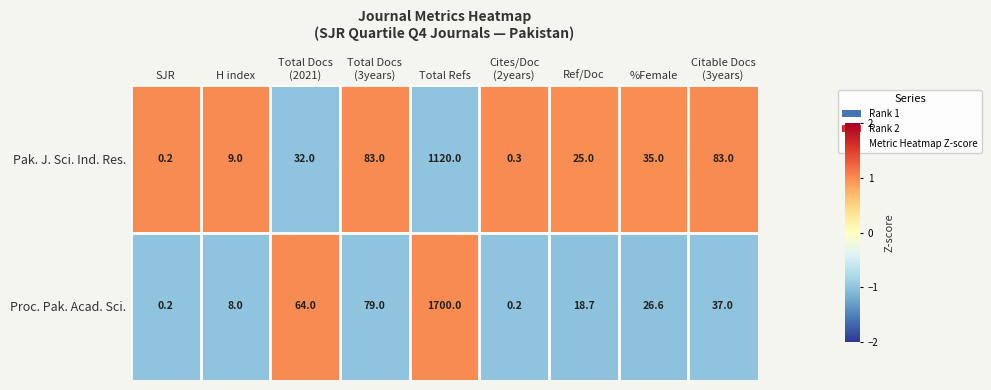

Which series has the largest total across all categories?

Proc. Pak. Acad. Sci.